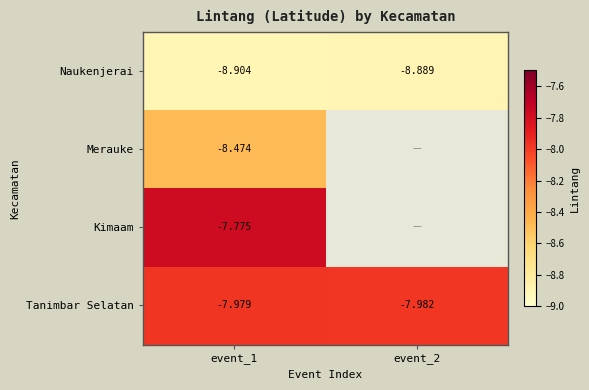

The value of Merauke at event_1 is -8.5. True or false?

True